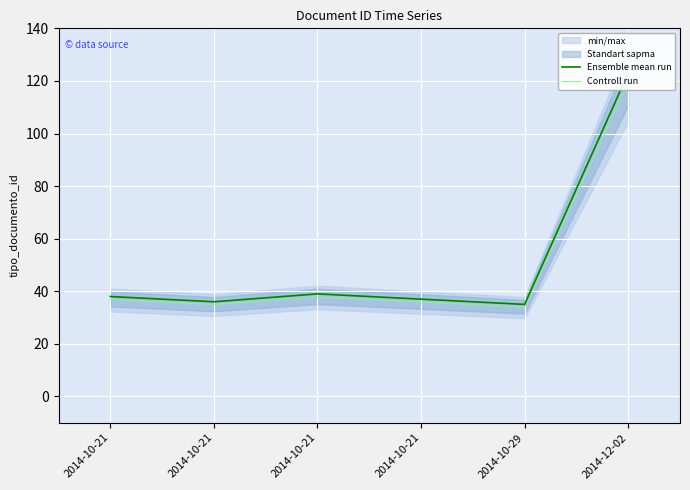

What is the label of the 6th point from the left?

2014-12-02